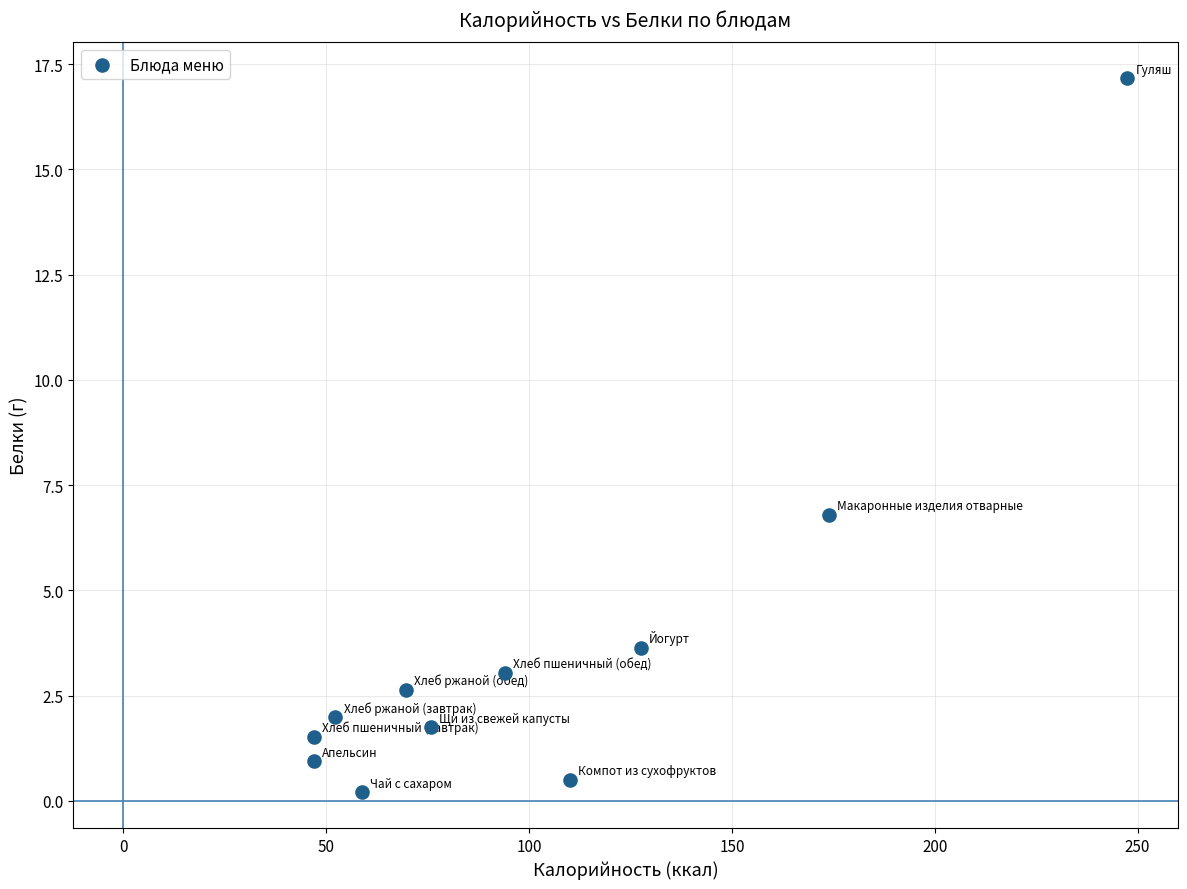

What is the range of X values (max minus min)?

200.5